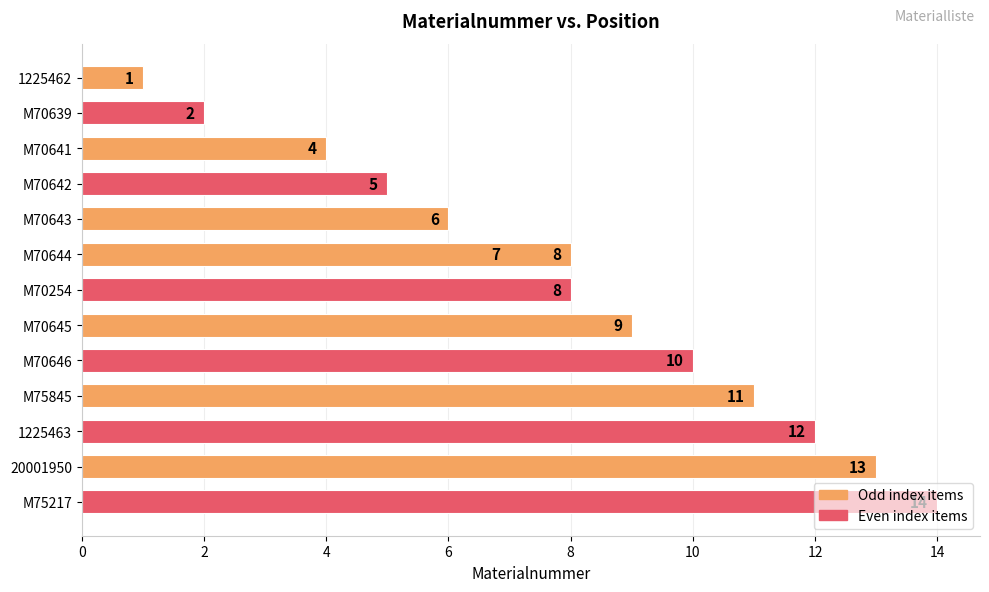

What is the average value?

8